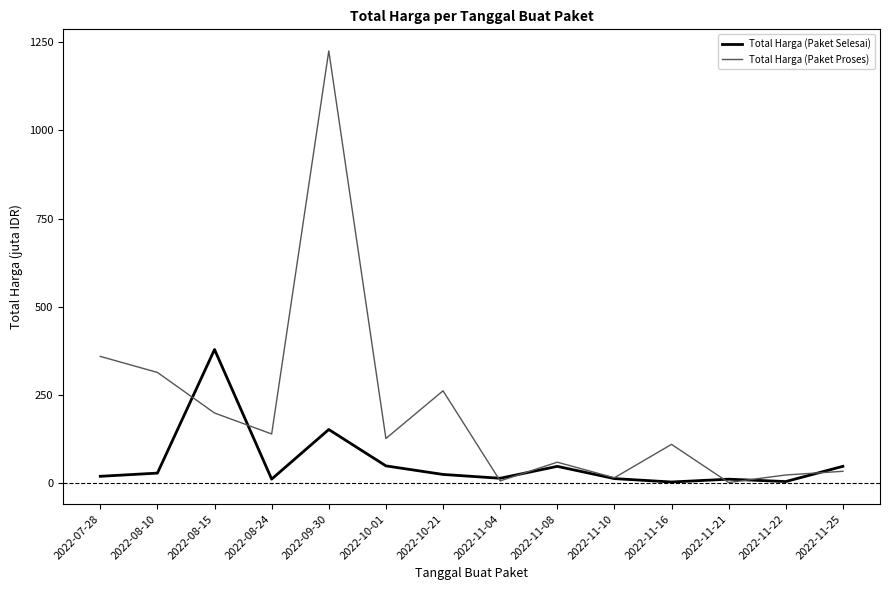

At 2022-11-16, list the series in order from largest to smallest.

Total Harga (Paket Proses), Total Harga (Paket Selesai)